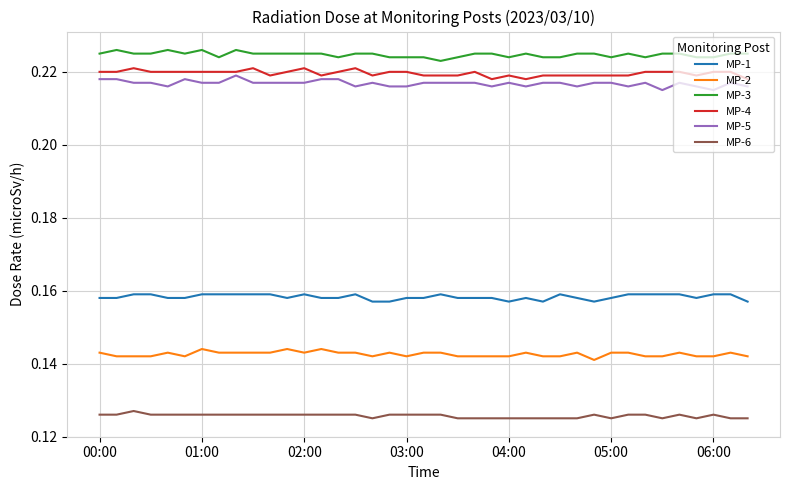

How many categories are shown in the chart?

39